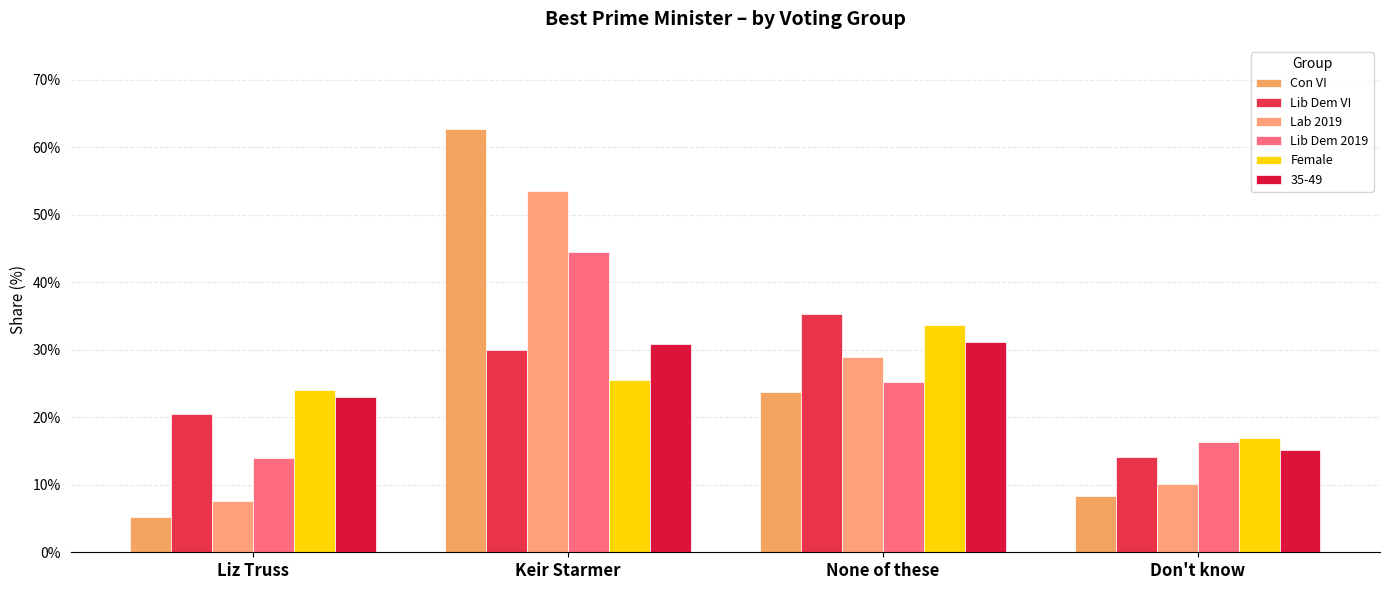

How many bars are there in each group?

6